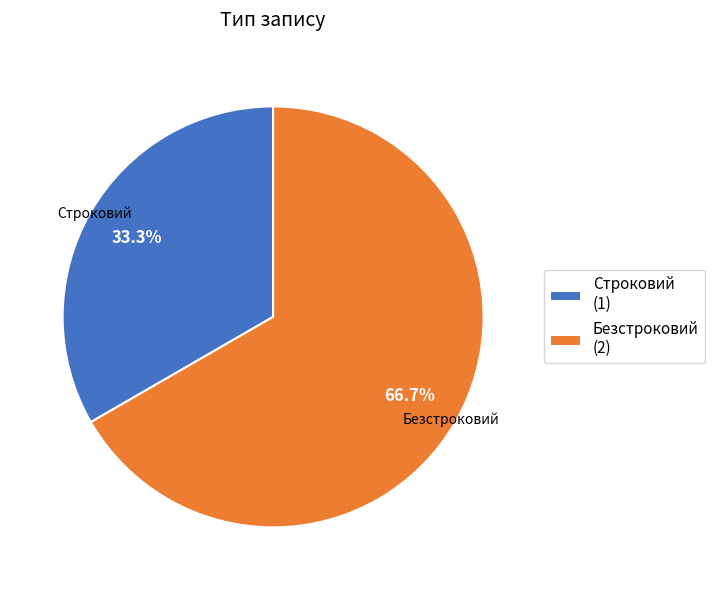

Combined, what portion of the pie is Строковий and Безстроковий?

100.0%